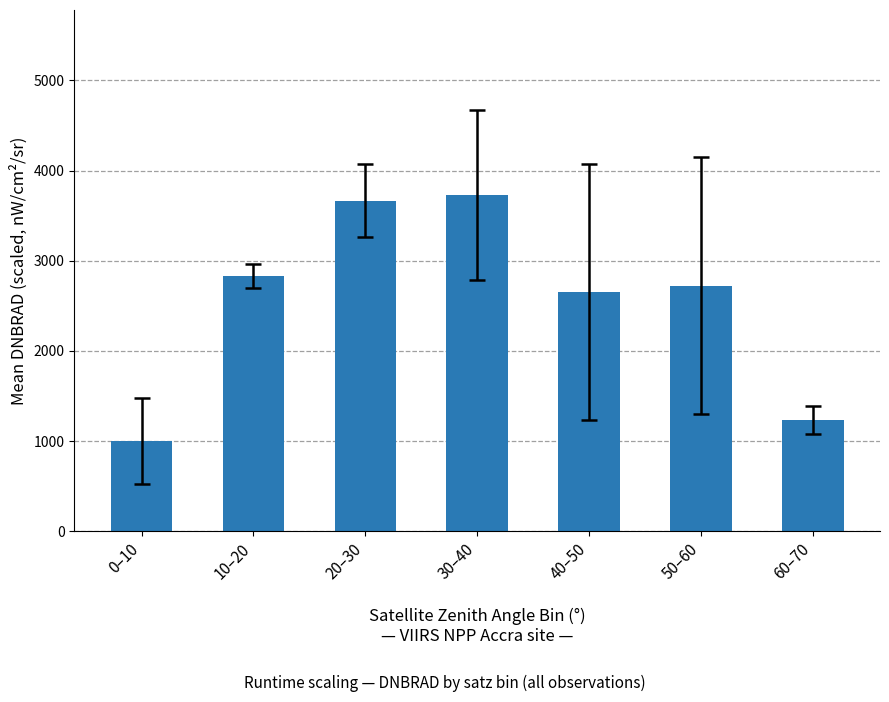

What is the ratio of the value at 10–20 to the value at 40–50?

1.1